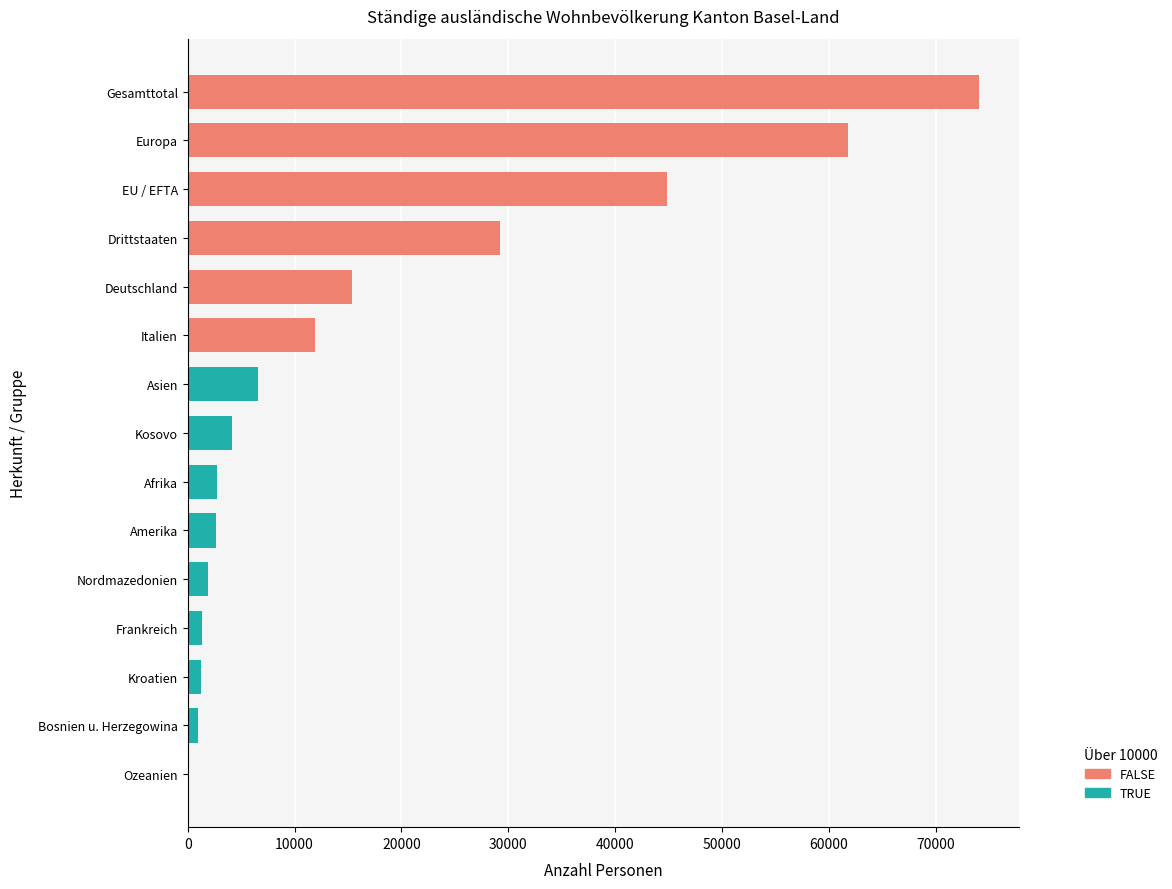

Between Afrika and Bosnien u. Herzegowina, which is larger?

Afrika